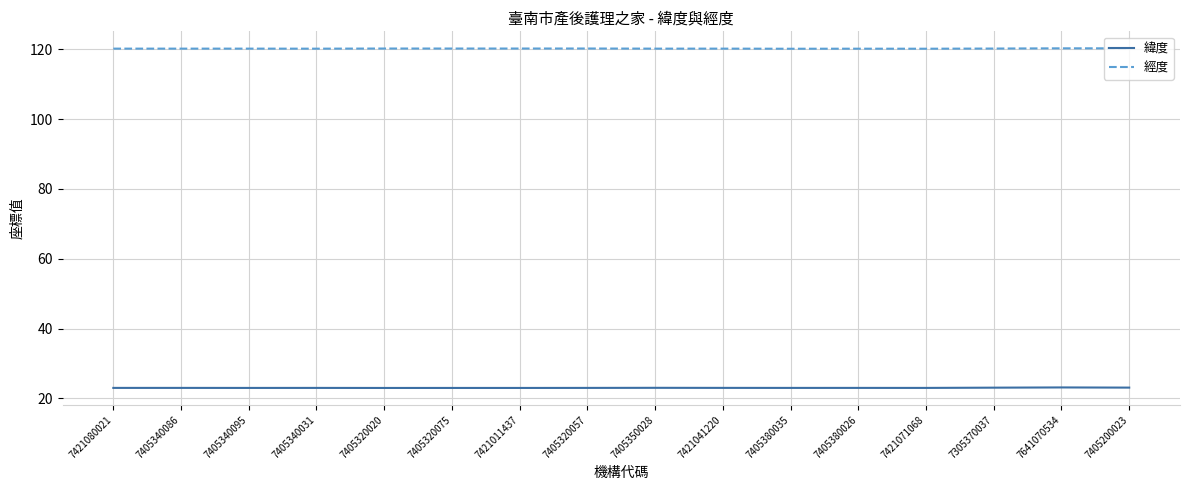

List the series in order of their peak value, lowest first.

緯度, 經度